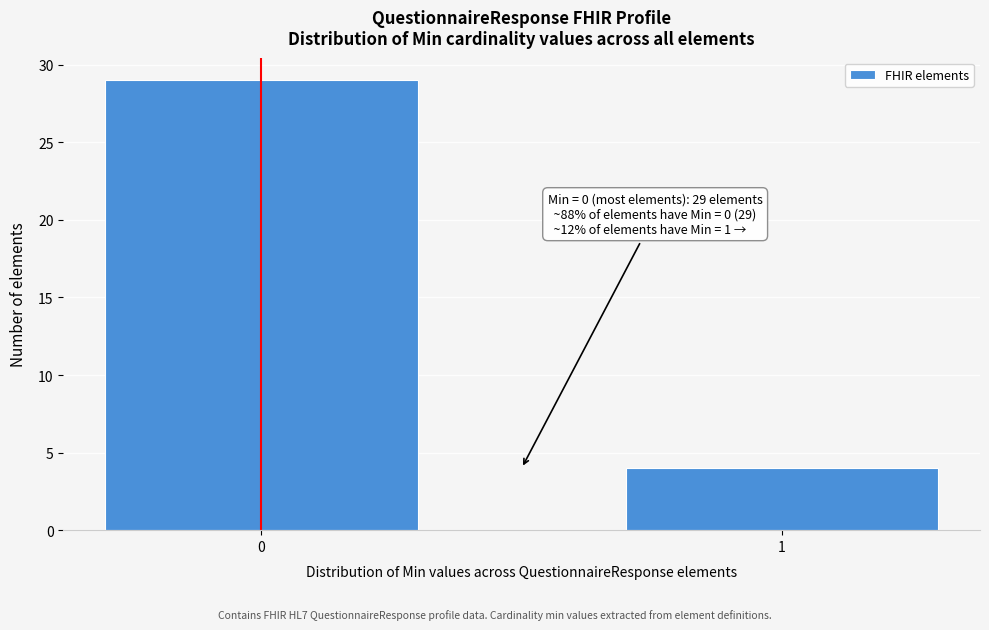

Reading left to right, list all the values displayed in this chart.

29	4